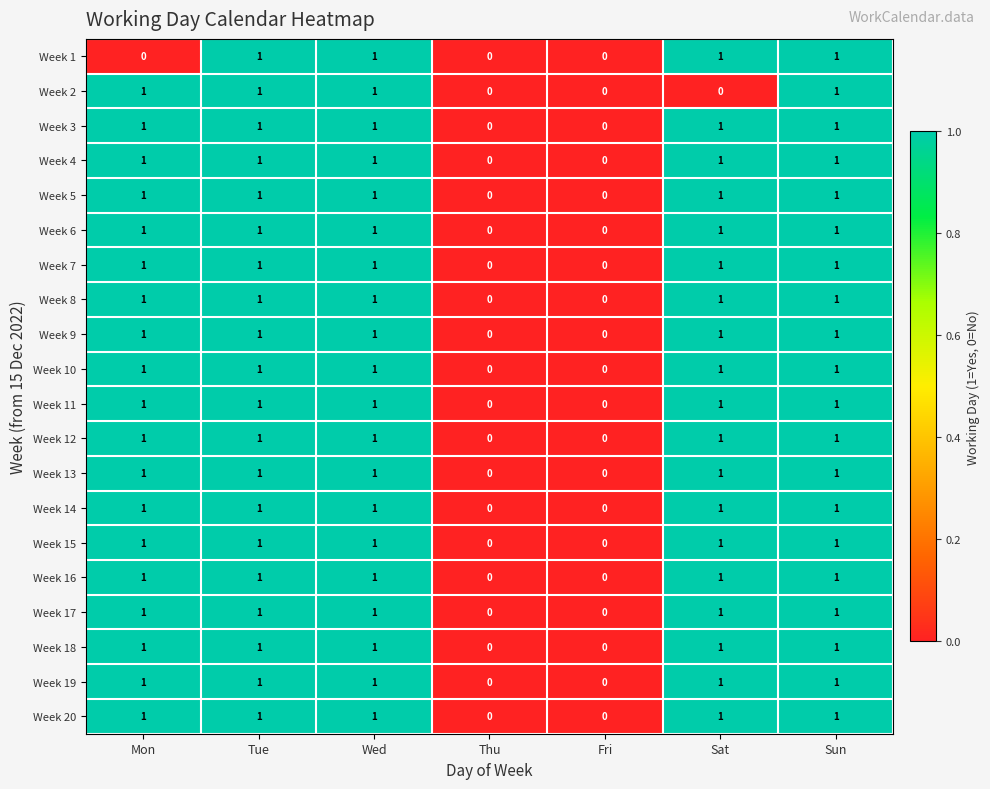

True or false: Week 17 has a value of 1 at Thu.

False